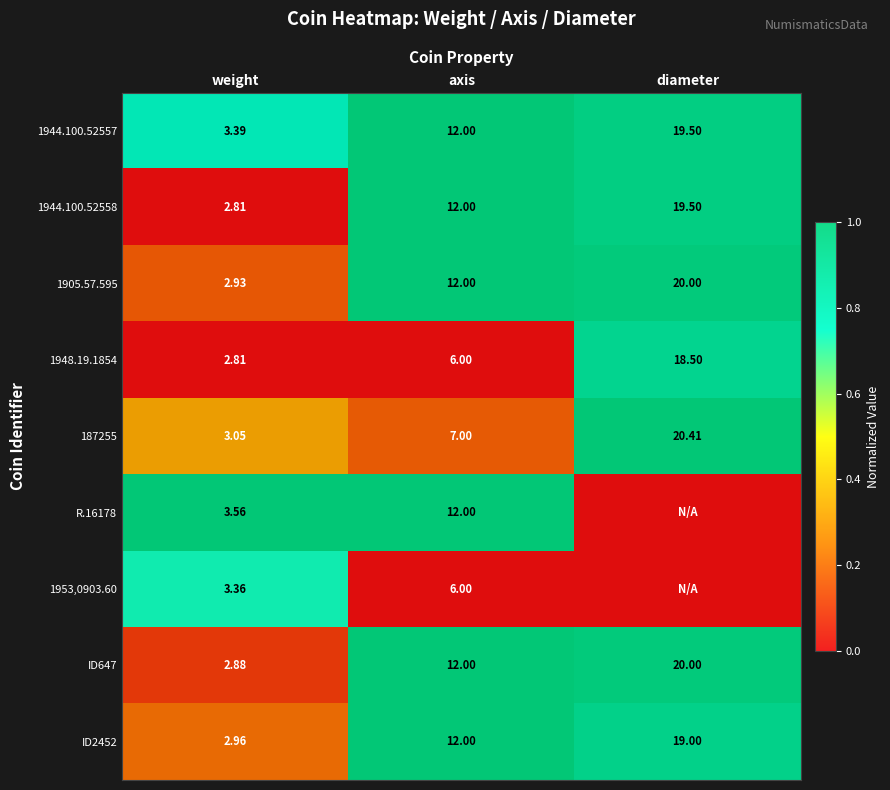

At which label does 1948.19.1854 reach its peak?

diameter